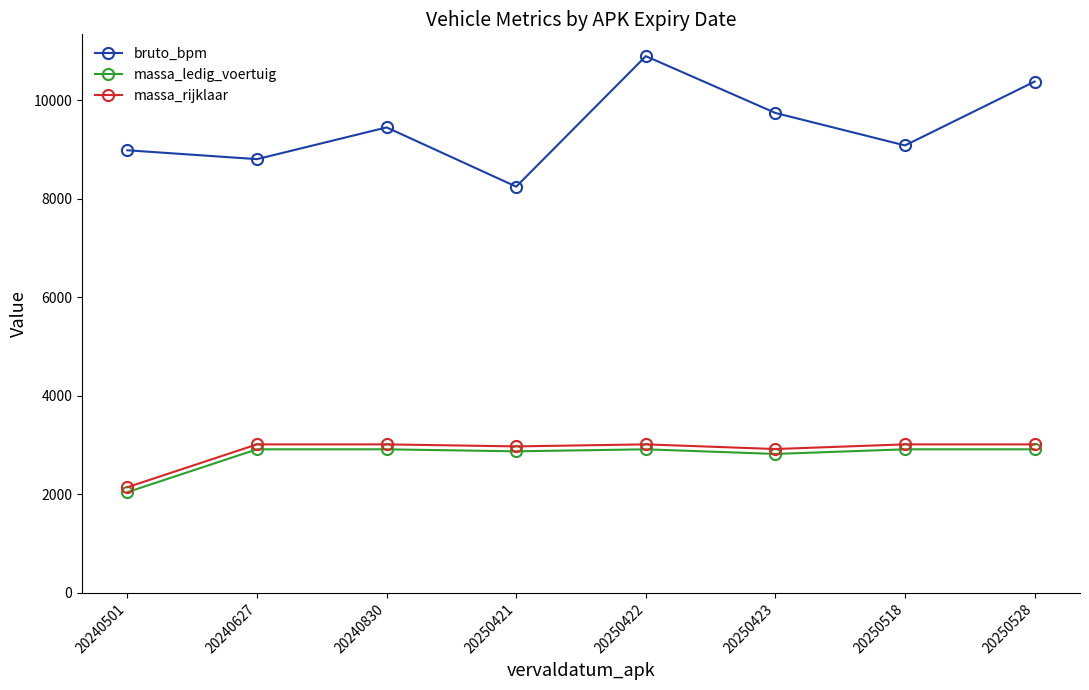

What is the sum of the massa_rijklaar values at 20250518 and 20250422?

6030